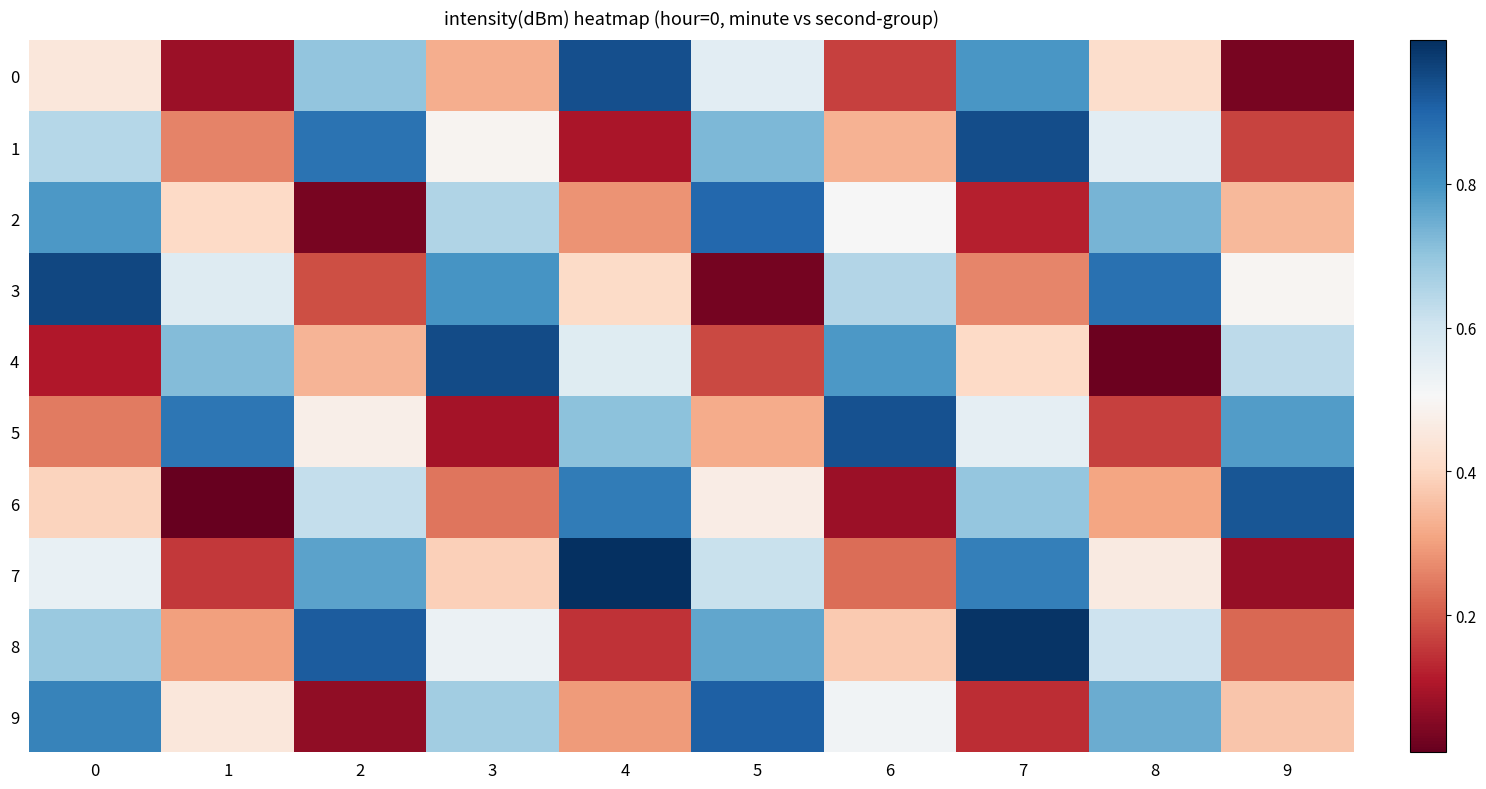

Between 7 and 9, which is larger?

7